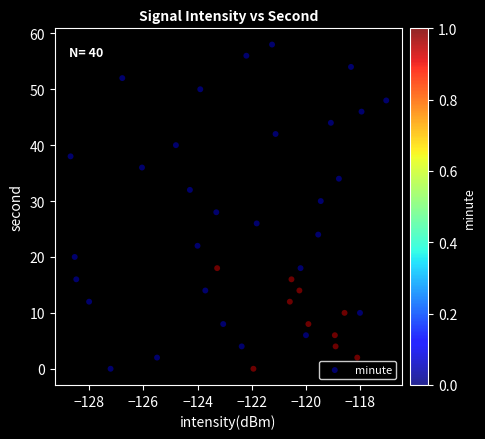

What is the range of Y values (max minus min)?

58